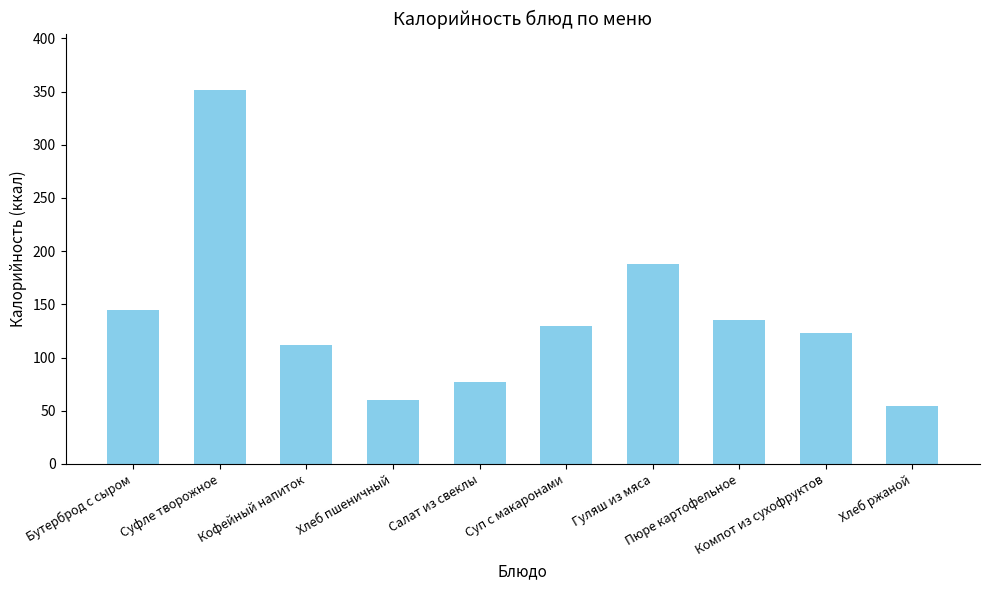

At which category does the chart reach its minimum across all series?

Хлеб ржаной